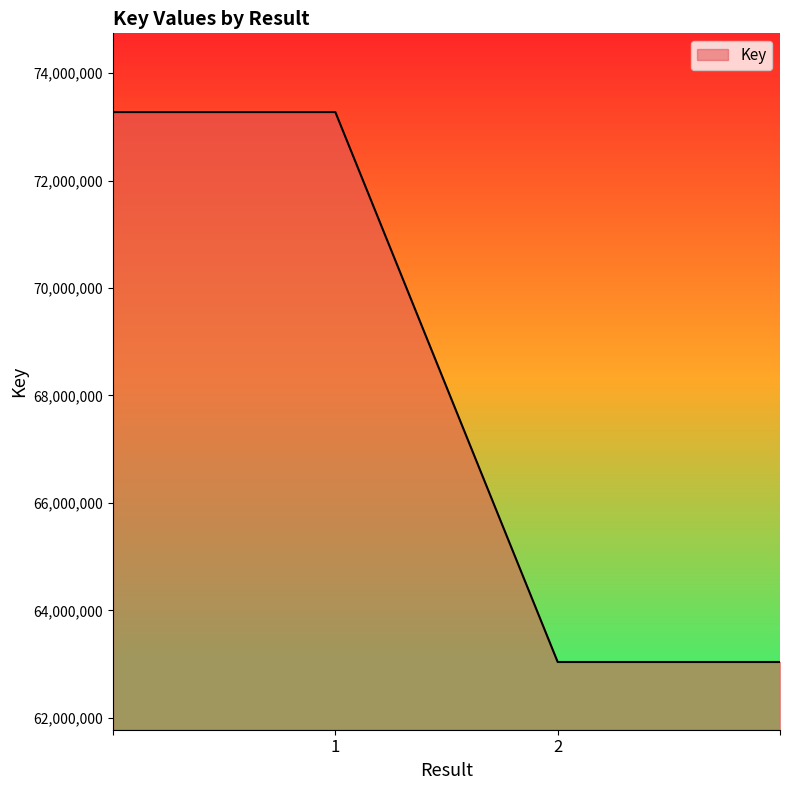

True or false: the data has more than 2 interior local peaks.

False